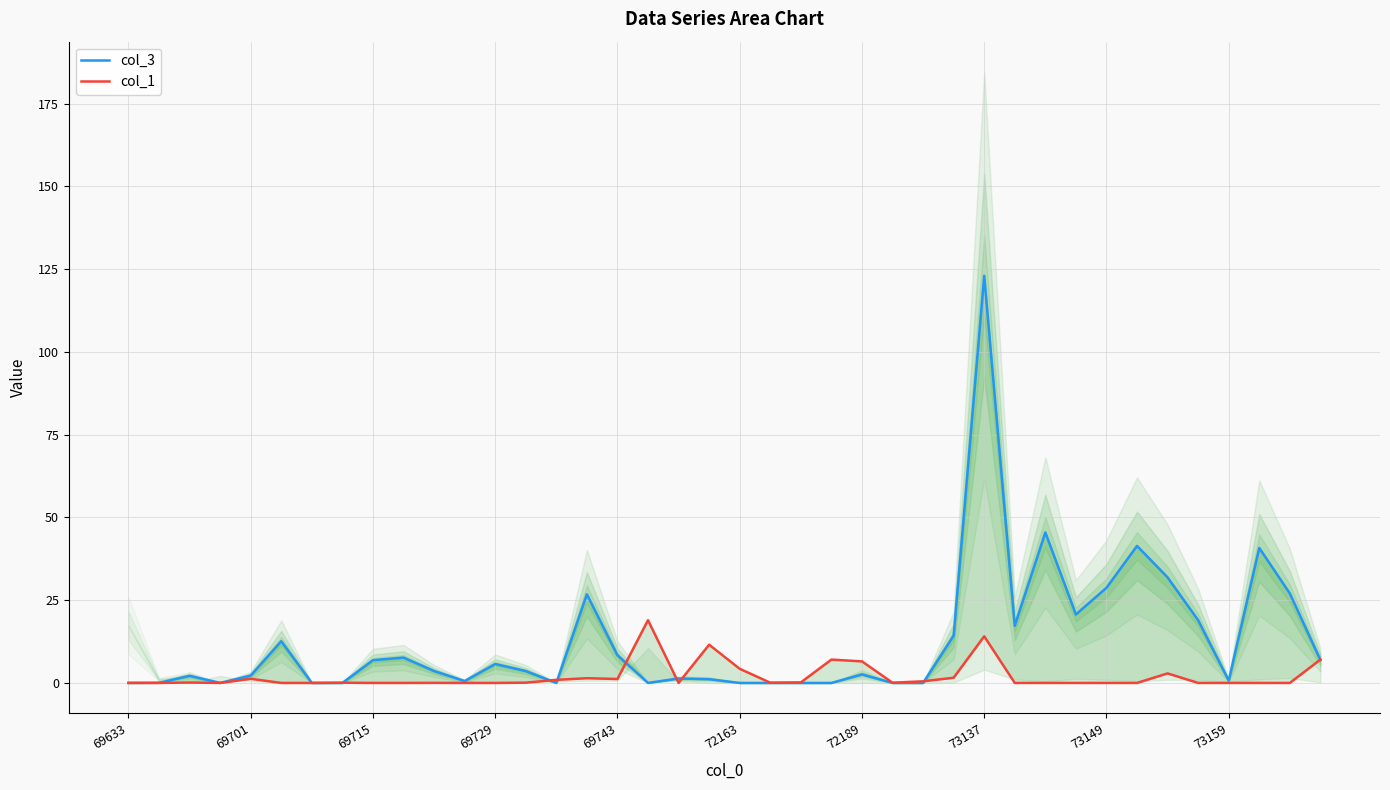

Reading right to left, transcribe all the data shown in this chart.

col_3: 6.9	27.0	40.8	0.7	18.9	31.9	41.4	28.7	20.7	45.5	17.3	123.0	14.3	0.0	0.0	2.6	0.0	0.0	0.0	0.0	1.1	1.3	0.0	8.4	26.8	0.0	3.6	5.7	0.6	3.6	7.7	6.9	0.0	0.0	12.6	2.2	0.0	2.2	0.0	0.0
col_1: 7.1	0.0	0.0	0.0	0.0	2.9	0.0	0.0	0.0	0.0	0.0	14.1	1.6	0.5	0.1	6.5	7.0	0.2	0.1	4.3	11.6	0.0	19.0	1.2	1.4	0.9	0.1	0.0	0.0	0.0	0.0	0.0	0.1	0.0	0.0	1.3	0.0	0.1	0.0	0.0